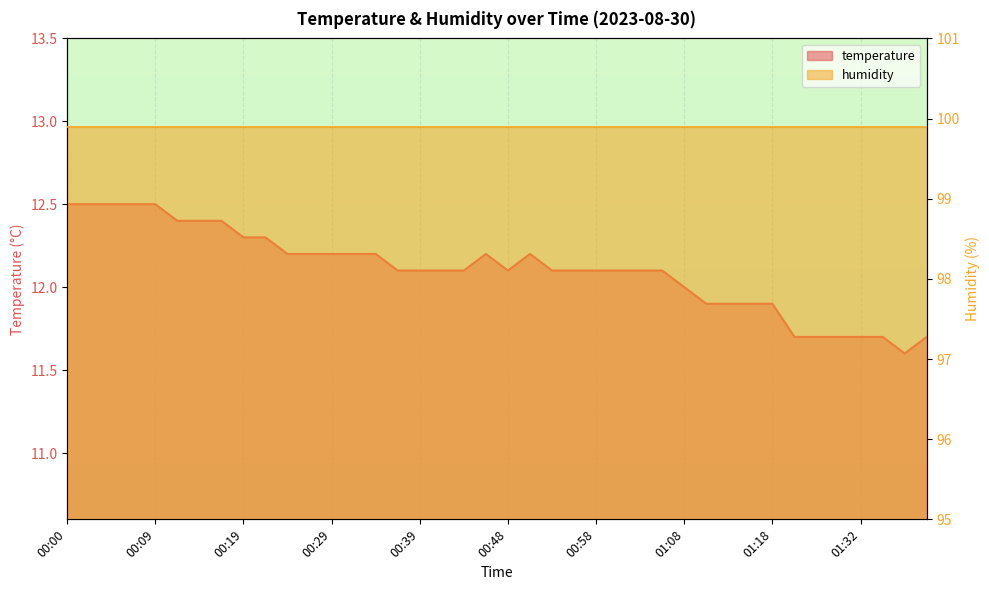

List the labels in order of value, smallest first.

01:37, 01:24, 01:27, 01:29, 01:32, 01:34, 01:39, 01:11, 01:14, 01:16, 01:18, 01:08, 00:36, 00:39, 00:41, 00:44, 00:48, 00:53, 00:56, 00:58, 01:01, 01:03, 01:06, 00:24, 00:27, 00:29, 00:31, 00:34, 00:46, 00:51, 00:19, 00:22, 00:12, 00:14, 00:17, 00:00, 00:02, 00:05, 00:07, 00:09